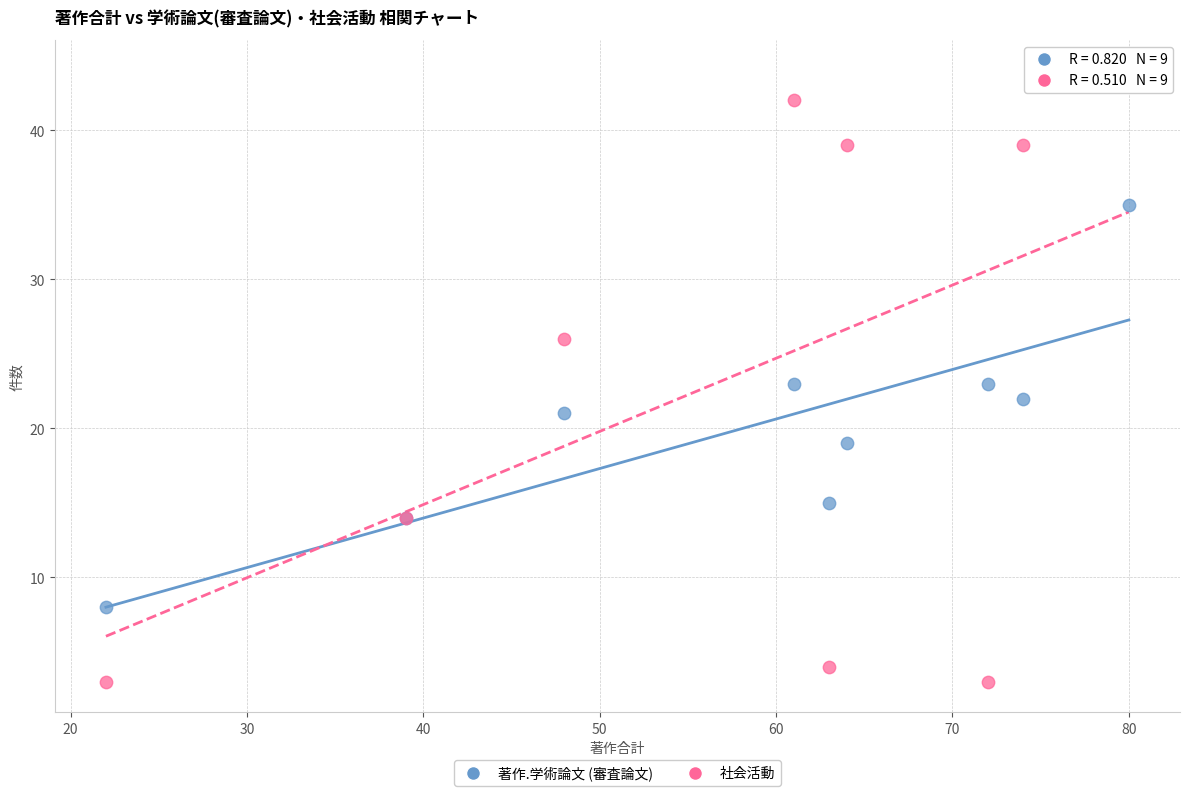

Which series reaches the minimum Y coordinate?

社会活動